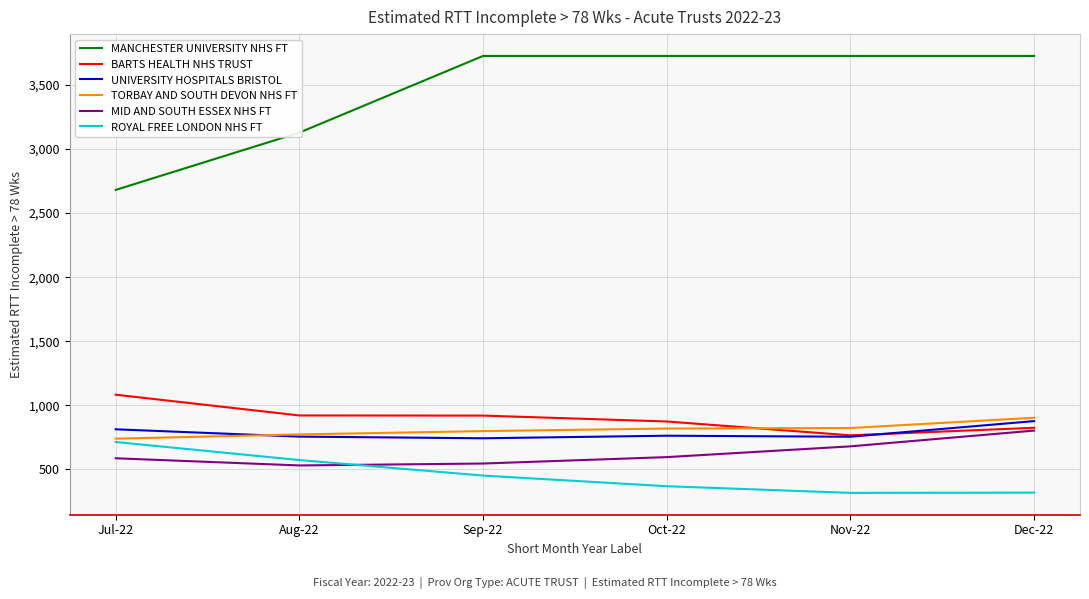

After their last crossing, which series has the higher values: ROYAL FREE LONDON NHS FT or MID AND SOUTH ESSEX NHS FT?

MID AND SOUTH ESSEX NHS FT